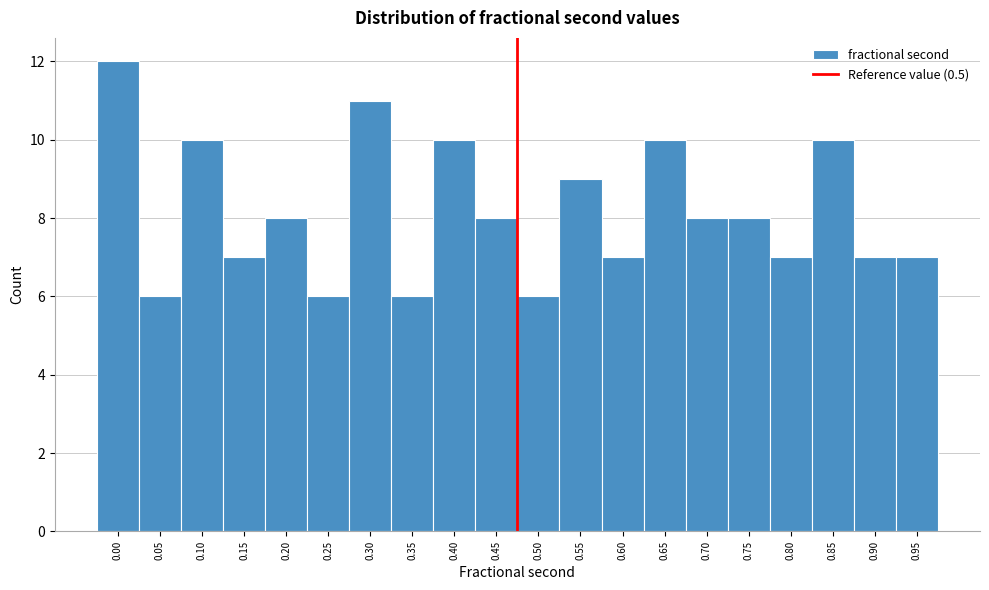

Reading right to left, transcribe all the data shown in this chart.

0.95=7	0.90=7	0.85=10	0.80=7	0.75=8	0.70=8	0.65=10	0.60=7	0.55=9	0.50=6	0.45=8	0.40=10	0.35=6	0.30=11	0.25=6	0.20=8	0.15=7	0.10=10	0.05=6	0.00=12